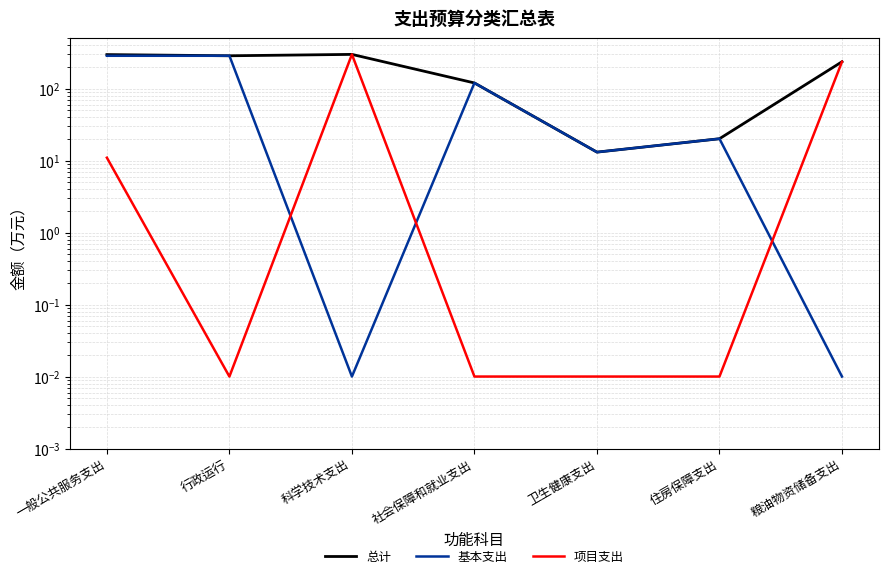

Reading left to right, extract all data points from this chart.

总计: 298.0	287.0	300.0	120.2	13.1	20.2	237.0
基本支出: 287.0	287.0	0.0	120.2	13.1	20.2	0.0
项目支出: 11.0	0.0	300.0	0.0	0.0	0.0	237.0